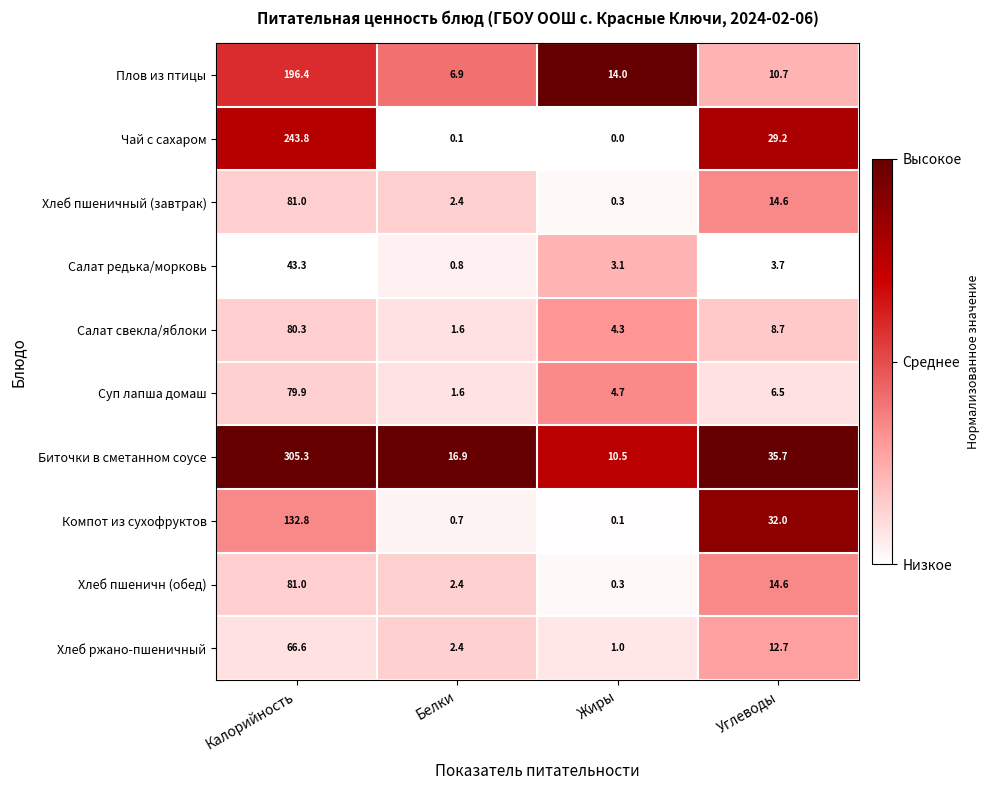

What is the sum of all Суп лапша домаш values?

92.7